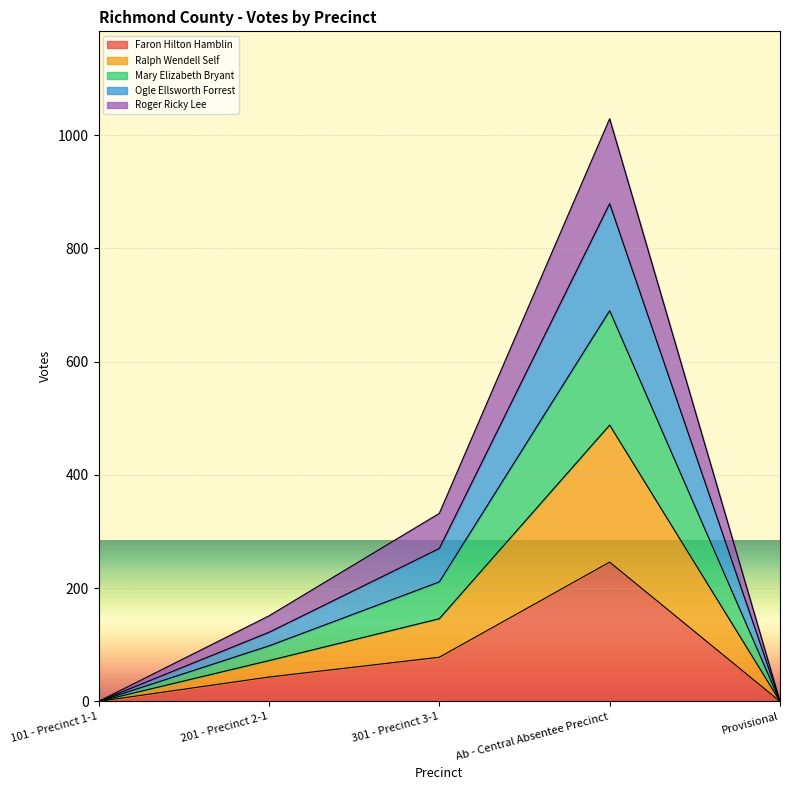

At which category is the sum across all series the highest?

Ab - Central Absentee Precinct